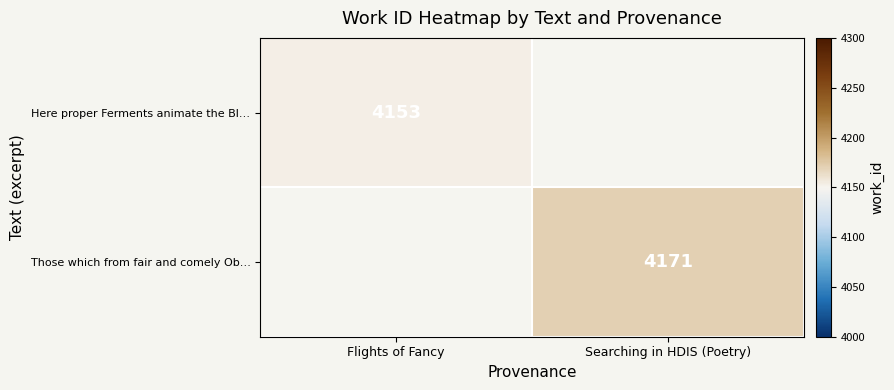

Which label corresponds to the largest value in the chart?

Searching in HDIS (Poetry)